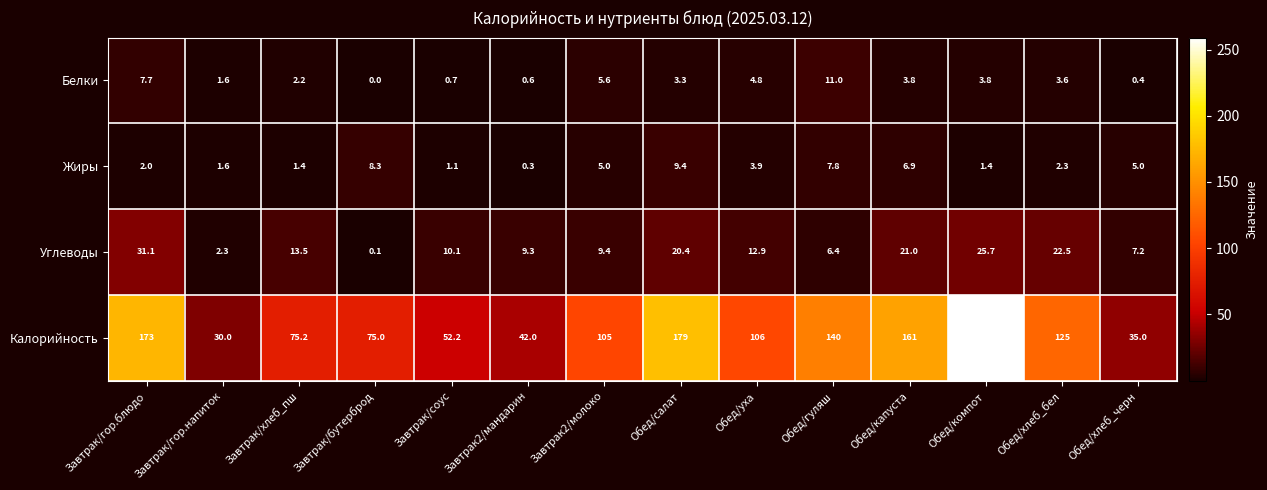

At Обед/хлеб_черн, list the series in order from largest to smallest.

Калорийность, Углеводы, Жиры, Белки